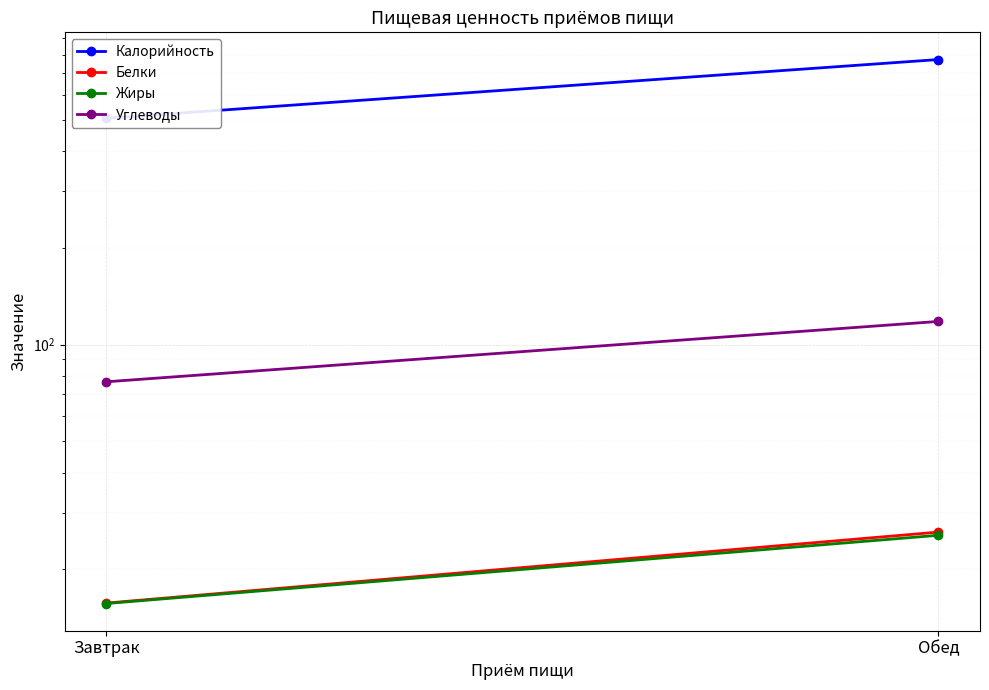

Which has a higher value, Обед or Завтрак?

Обед